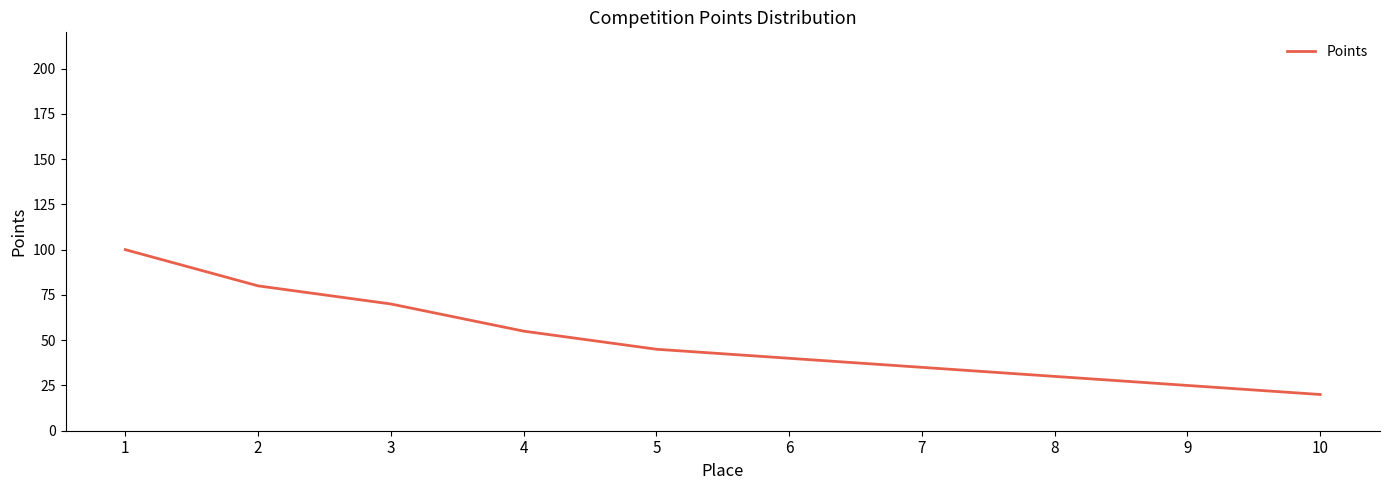

Between 3 and 7, which is larger?

3